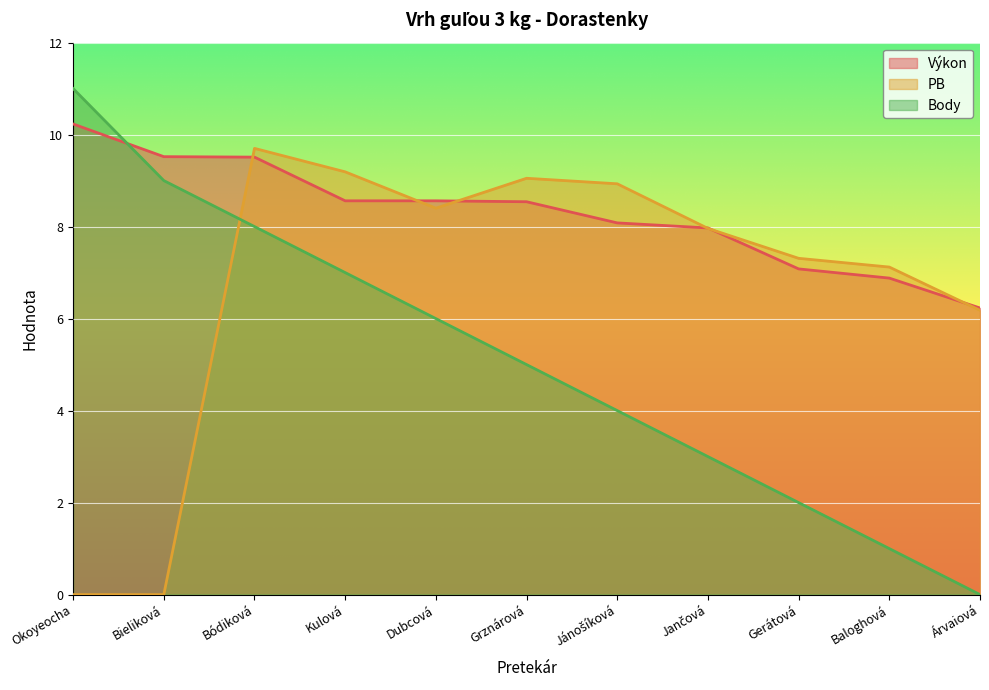

What position from the left is Bieliková?

2